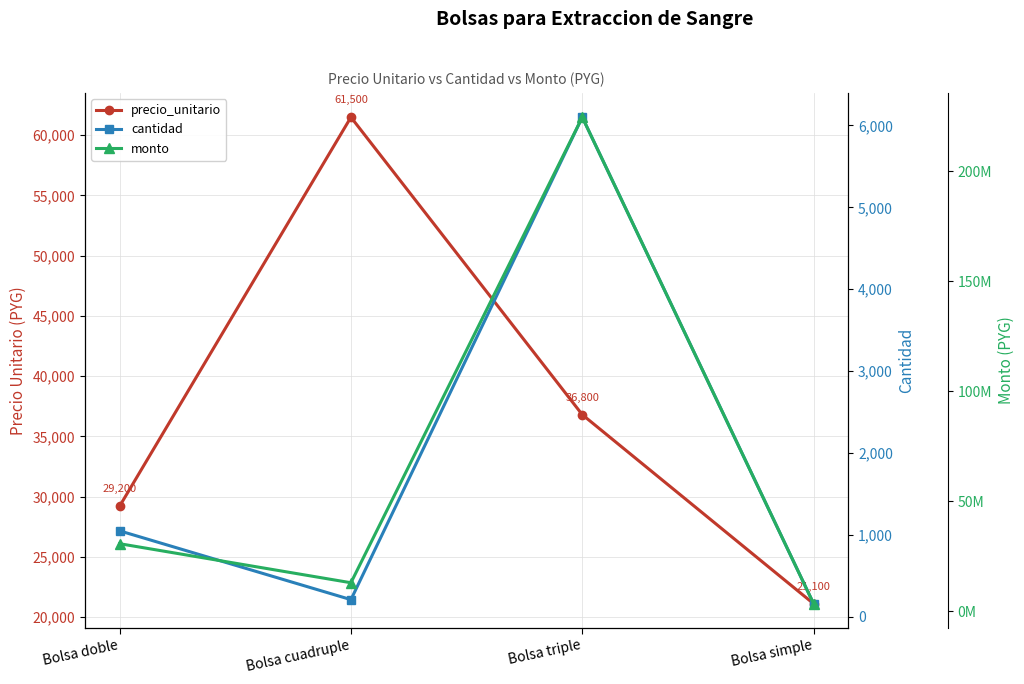

What is the label of the 1st point from the left?

Bolsa doble